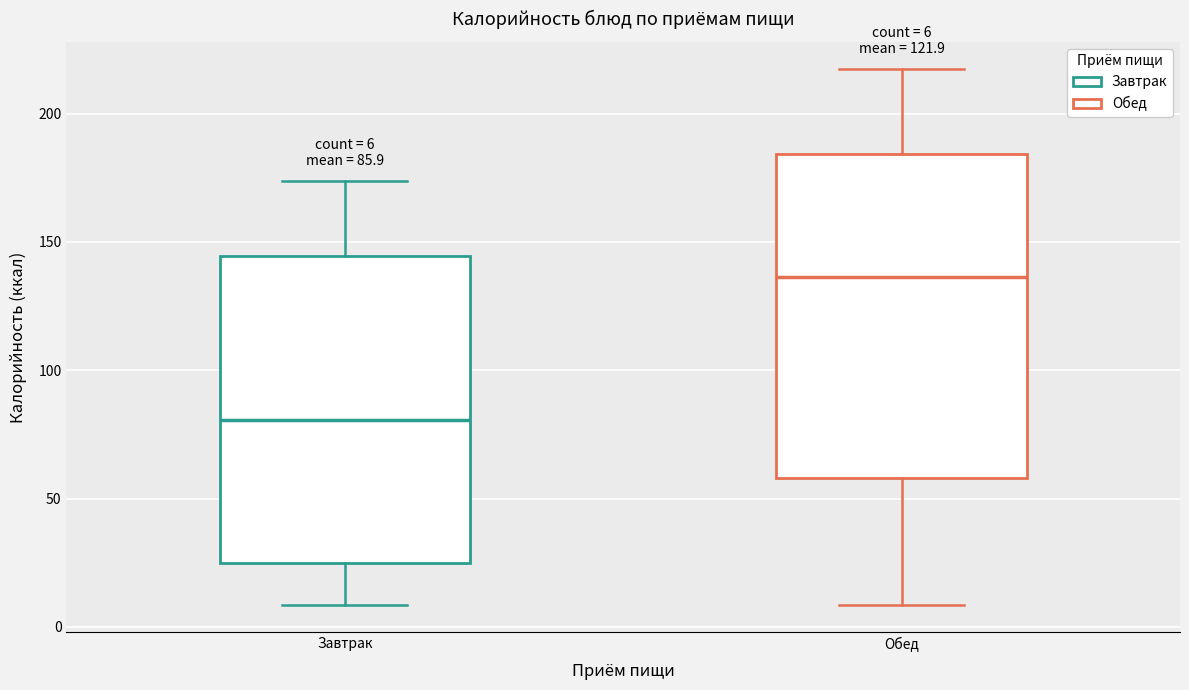

Comparing the boxes themselves (not the whiskers), which one is the tallest?

Обед